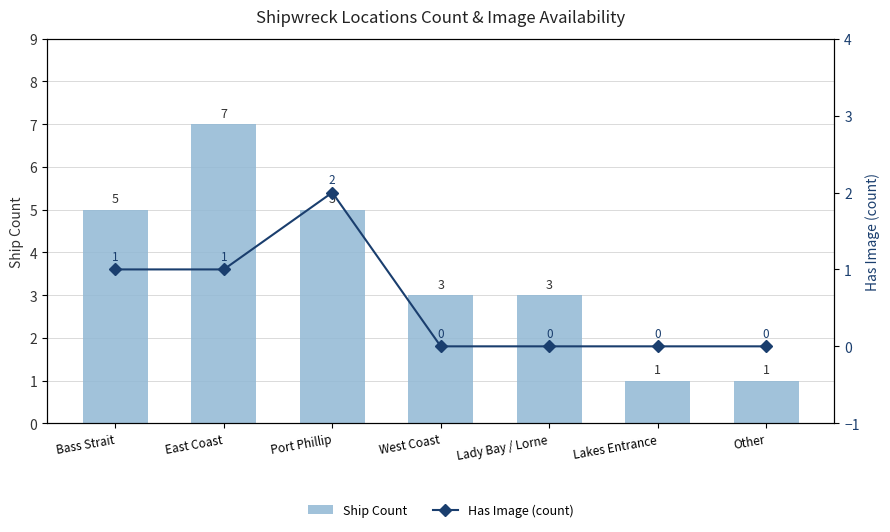

Is it true that Has Image (count) equals 0 at Lakes Entrance?

True